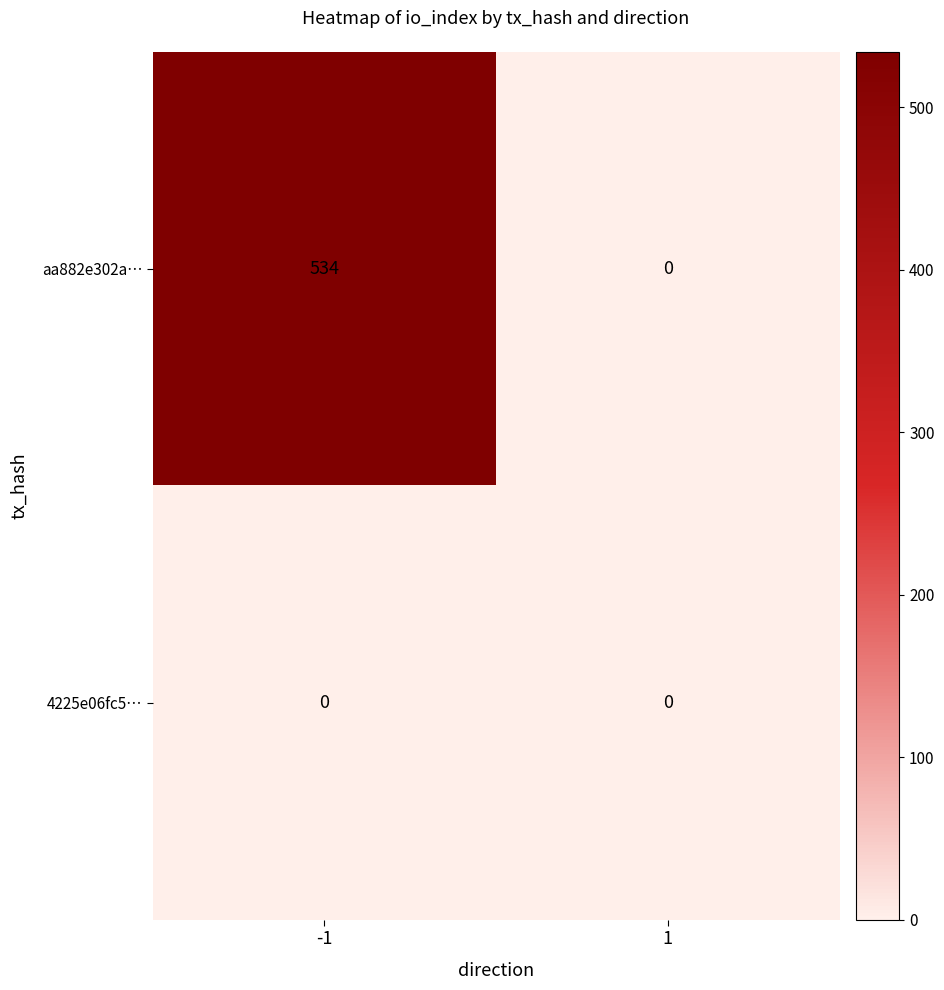

Between -1 and 1, which series saw the biggest shift?

aa882e302a…